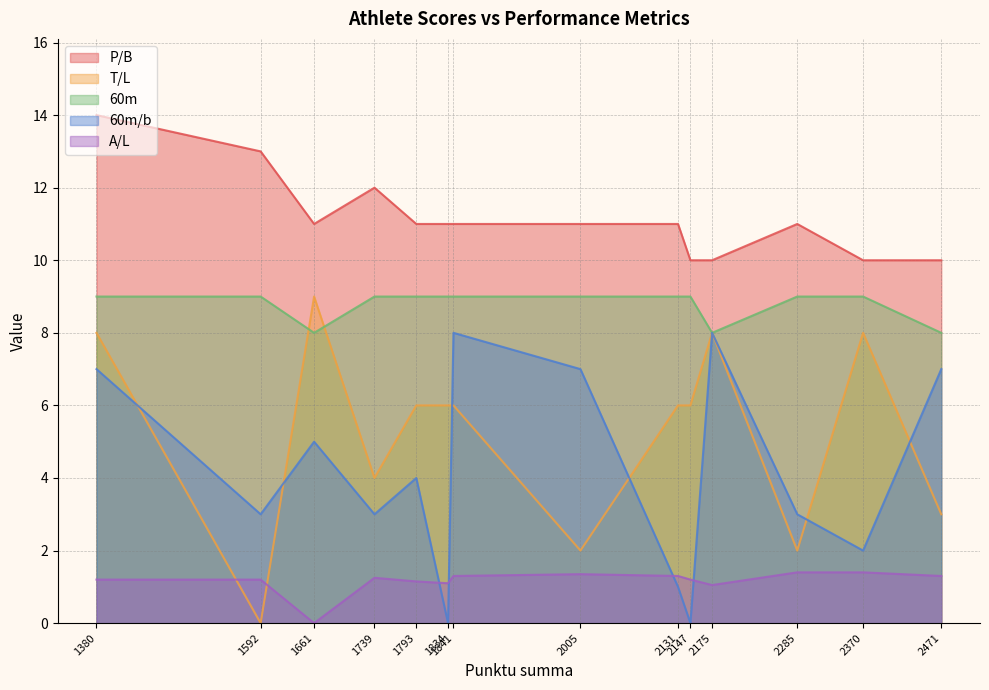

What is the difference between the 60m values at 2175 and 1793?

1.0